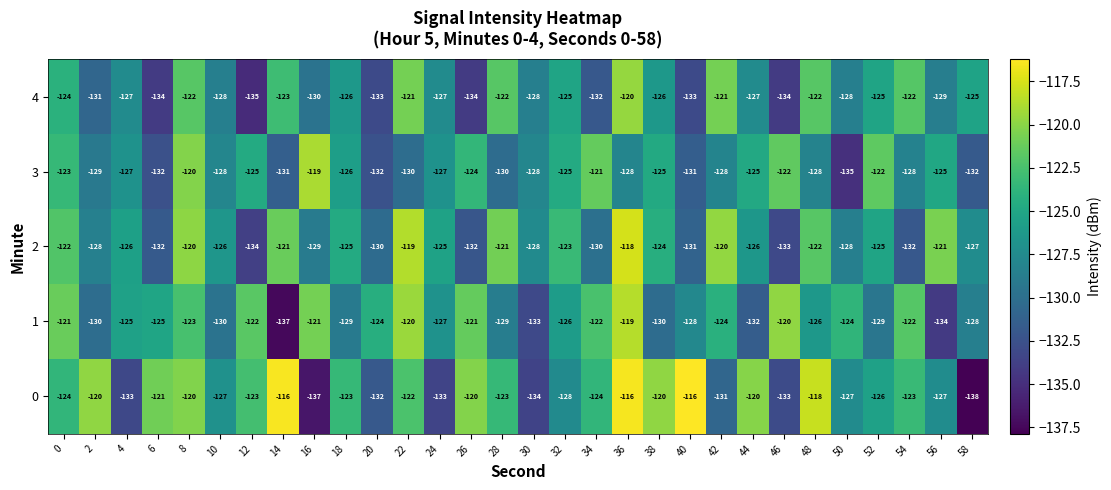

At 56, list the series in order from largest to smallest.

2, 3, 0, 4, 1